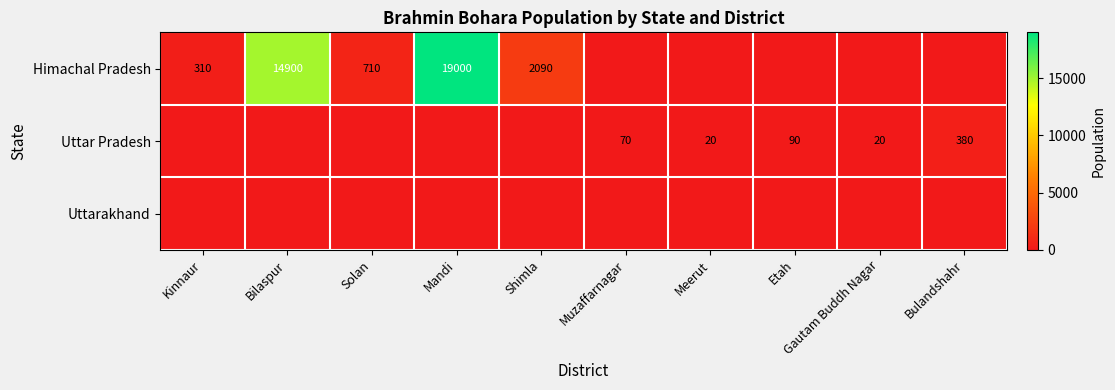

True or false: Himachal Pradesh has a value of 19000 at Mandi.

True